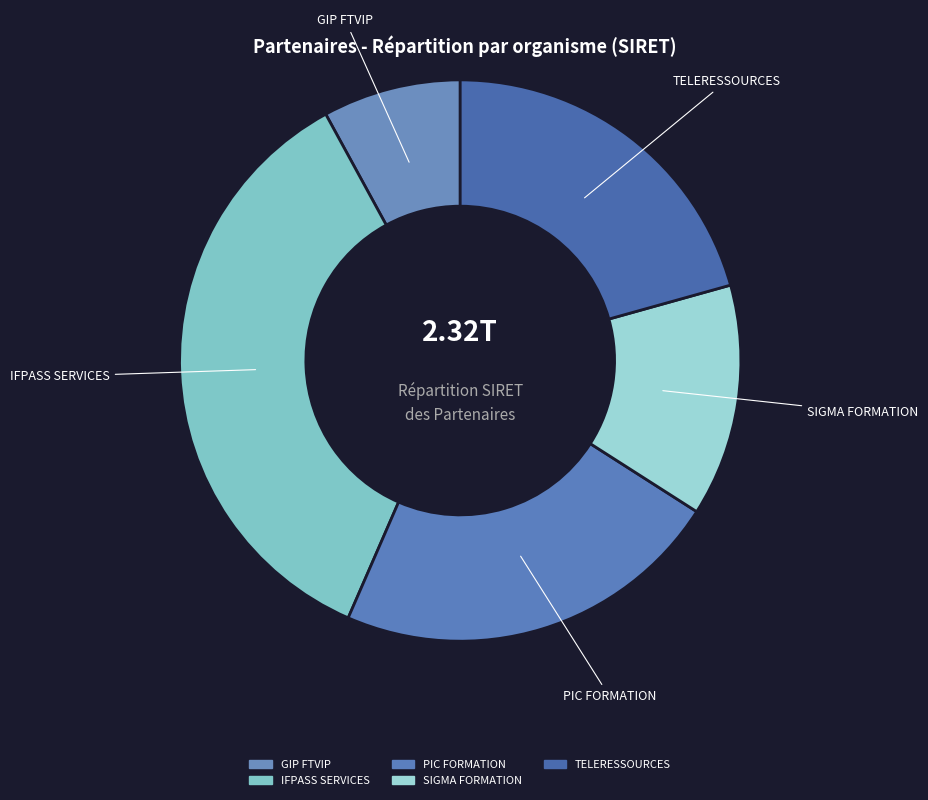

Which slice is the largest?

IFPASS SERVICES